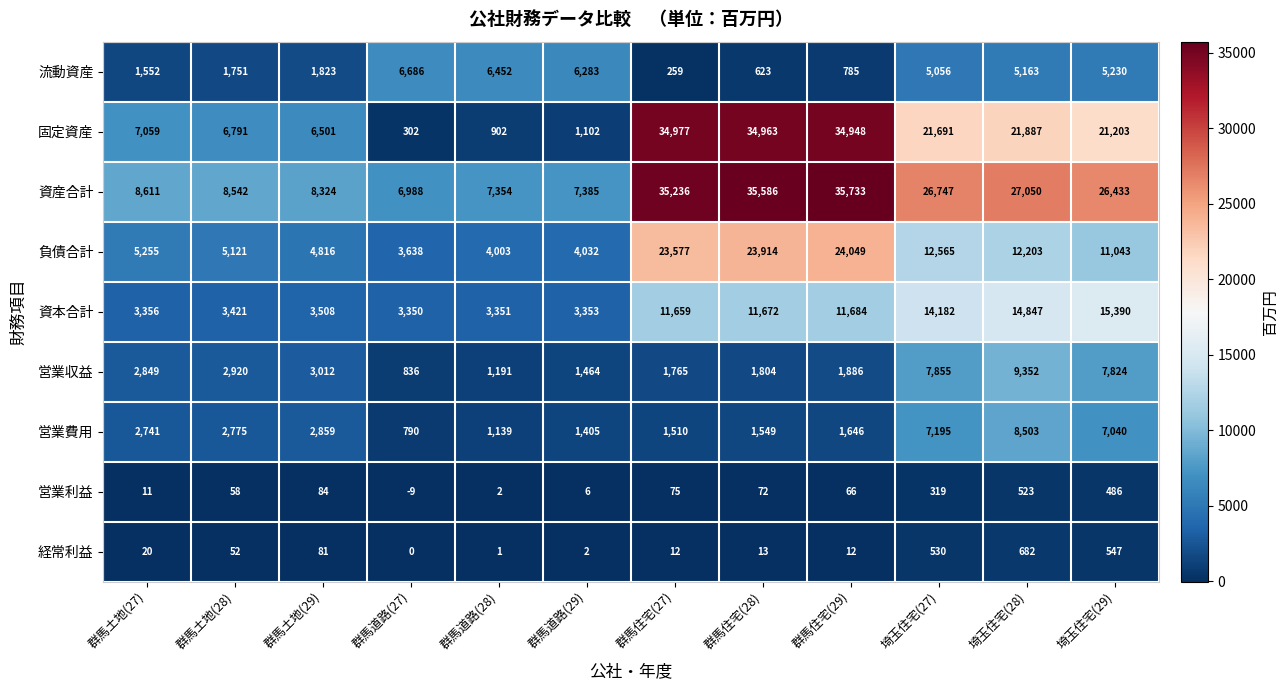

What is the minimum value shown in the chart?

-9